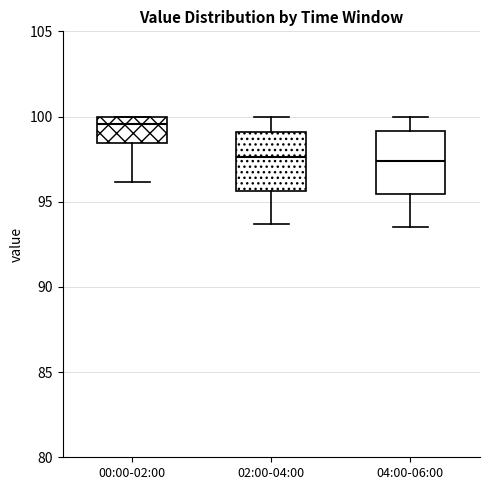

Reading left to right, transcribe this box plot: for each box, give where its median line is, the range the box spans, and where its two whiskers end, as read against the y-axis. The values are not printed on the chart, so give them approximately, as read against the axis.

00:00-02:00: median 99.5, box 98.5 to 100.0, whiskers 96.0 to 100.0
02:00-04:00: median 97.5, box 95.5 to 99.0, whiskers 93.5 to 100.0
04:00-06:00: median 97.5, box 95.5 to 99.0, whiskers 93.5 to 100.0